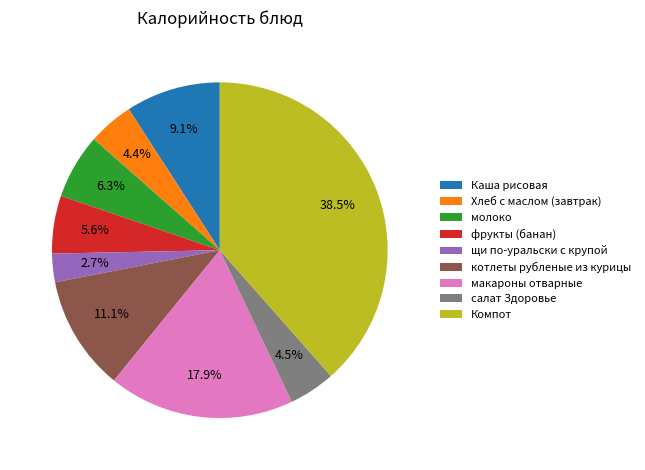

The котлеты рубленые из курицы slice represents 11% of the pie. True or false?

True